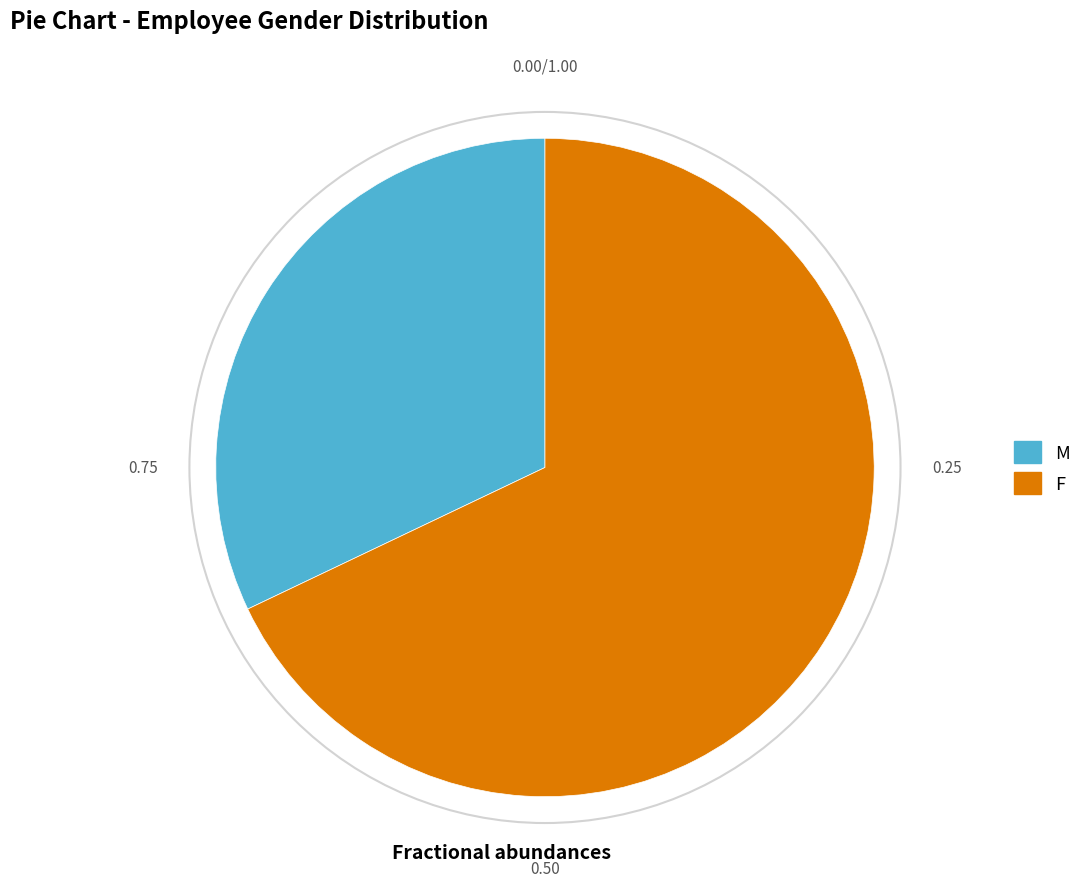

Which slice is the smallest?

M